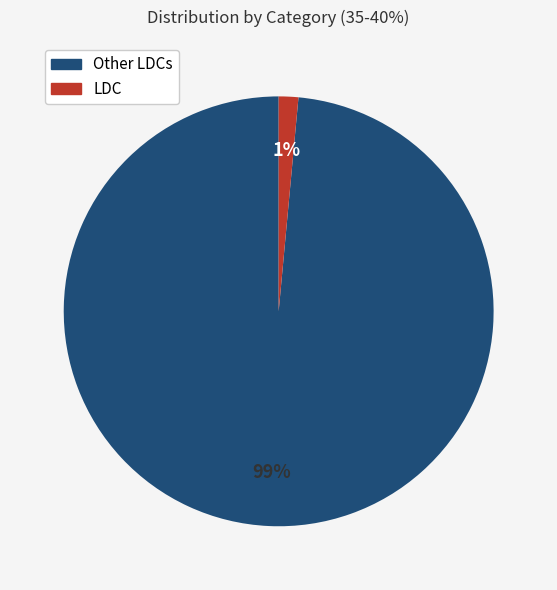

To the nearest percent, what is the average slice percentage?

50%